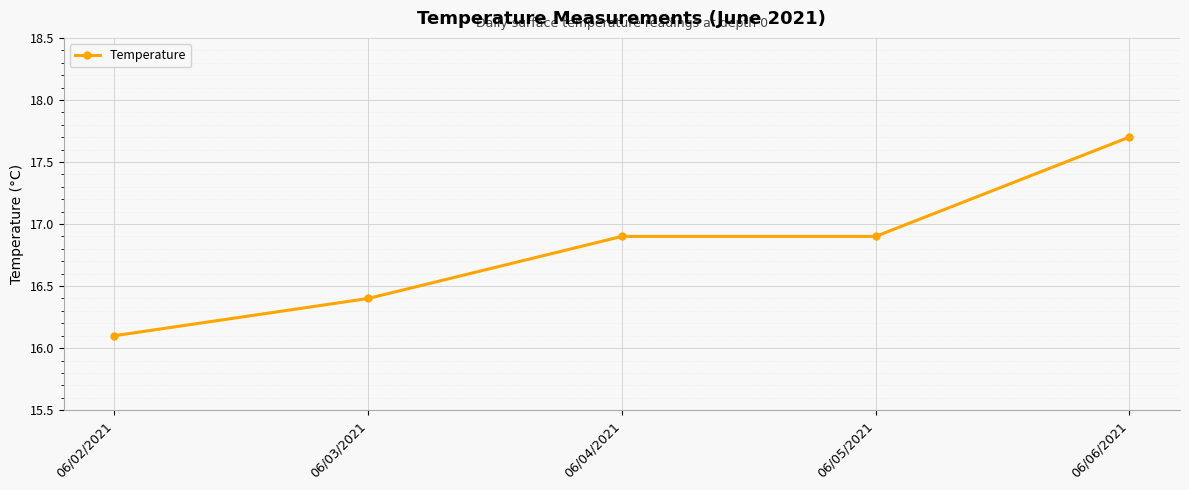

How many lines are shown in the chart?

1